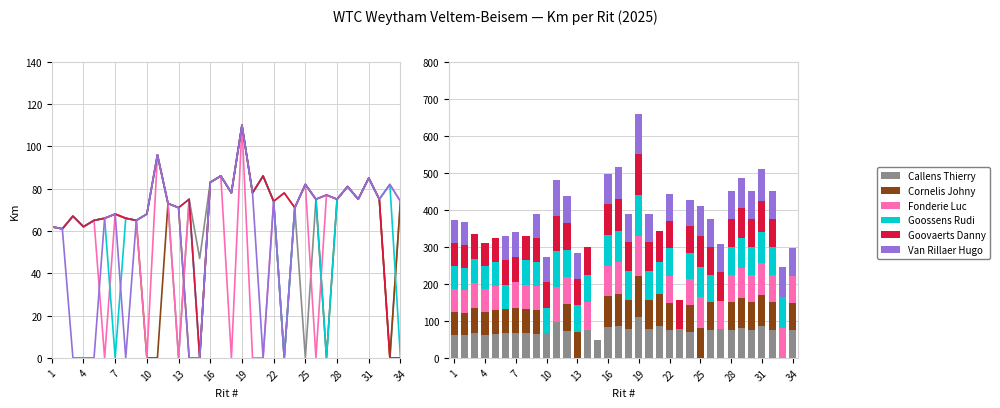

The value of Callens Thierry at 28 is 46. True or false?

False